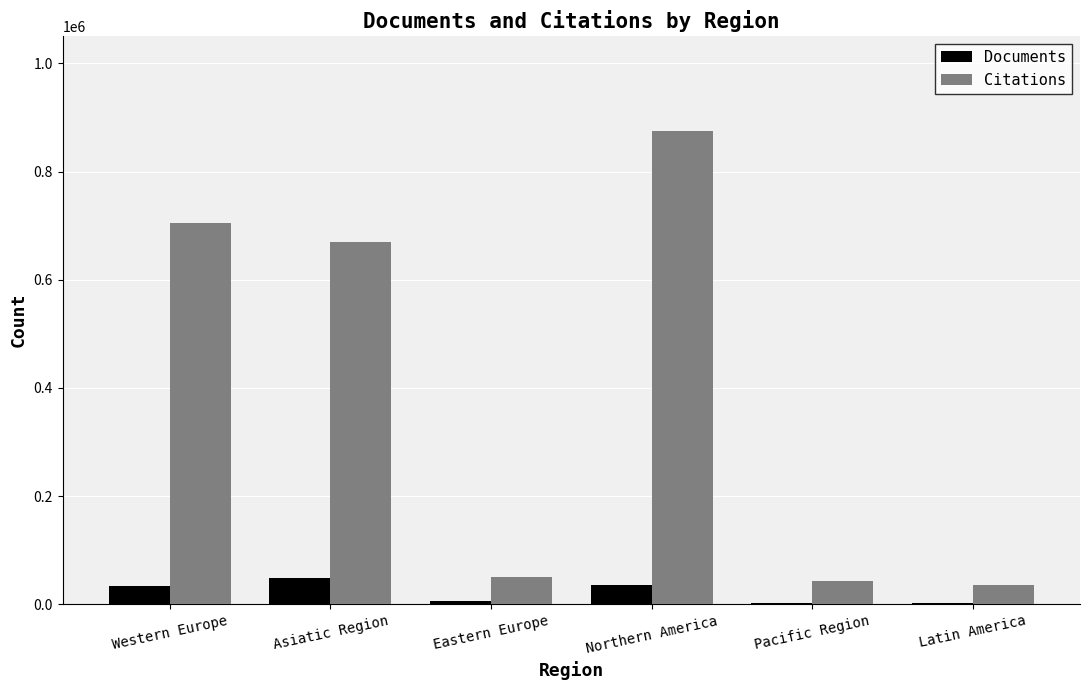

The Citations series shows 34793 at Latin America. True or false?

True